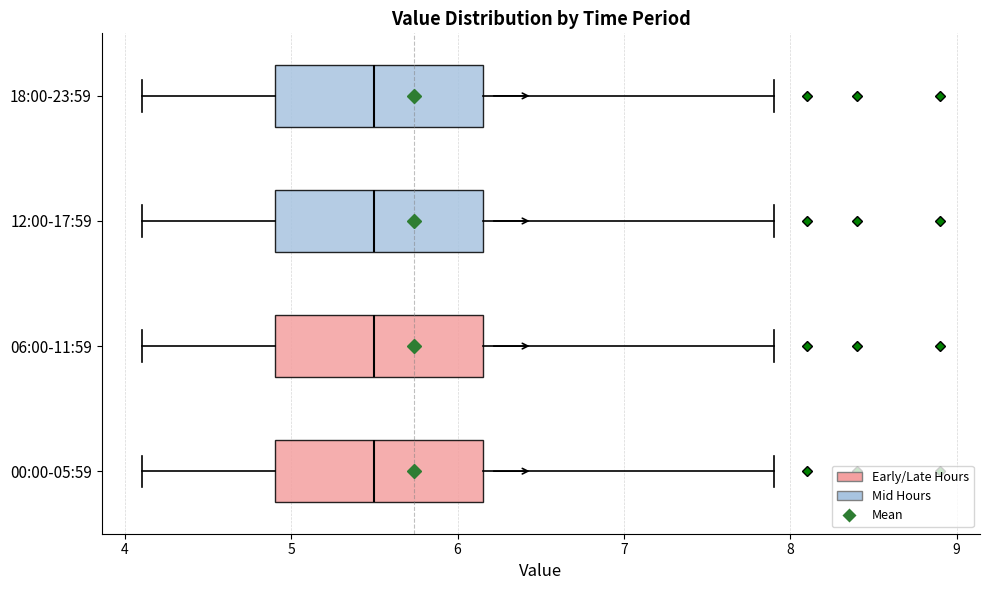

Reading bottom to top, transcribe this box plot: for each box, give where its median line is, the range the box spans, and where its two whiskers end, as read against the x-axis. The values are not printed on the chart, so give them approximately, as read against the axis.

00:00-05:59: median 5.5, box 4.9 to 6.2, whiskers 4.1 to 7.9
06:00-11:59: median 5.5, box 4.9 to 6.2, whiskers 4.1 to 7.9
12:00-17:59: median 5.5, box 4.9 to 6.2, whiskers 4.1 to 7.9
18:00-23:59: median 5.5, box 4.9 to 6.2, whiskers 4.1 to 7.9